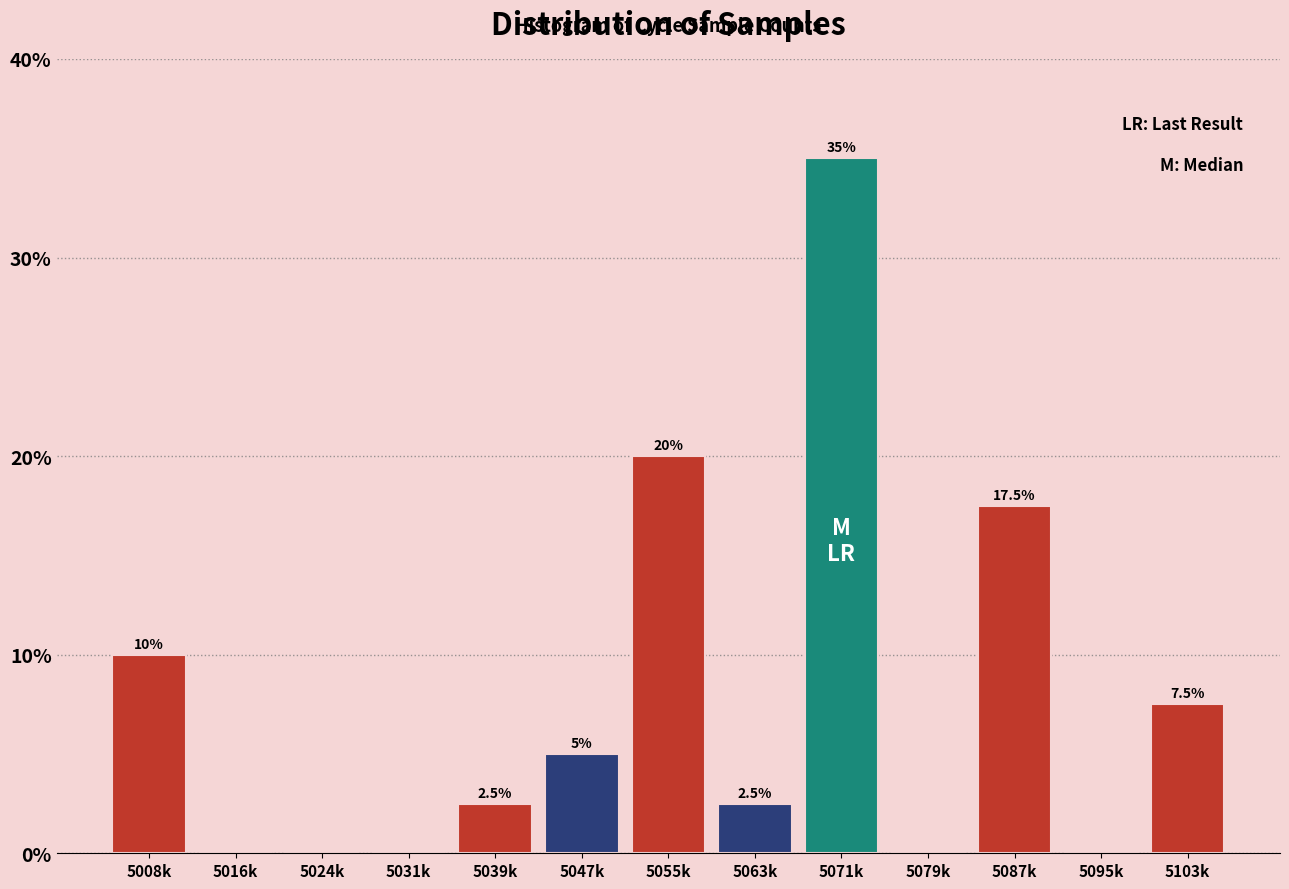

Are the bars horizontal?

No